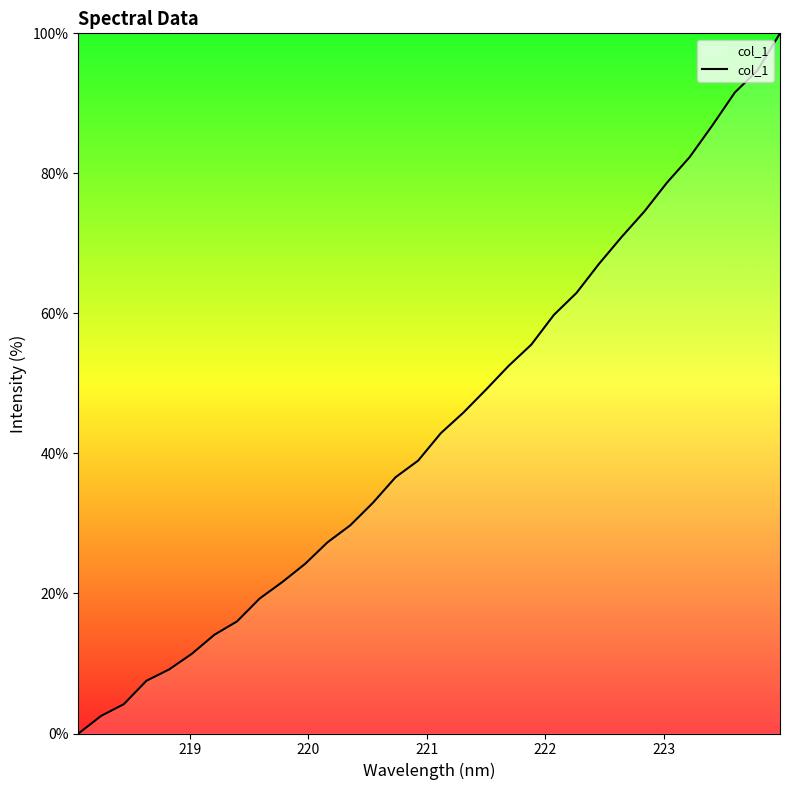

What is the difference between the maximum and minimum values?

100.0